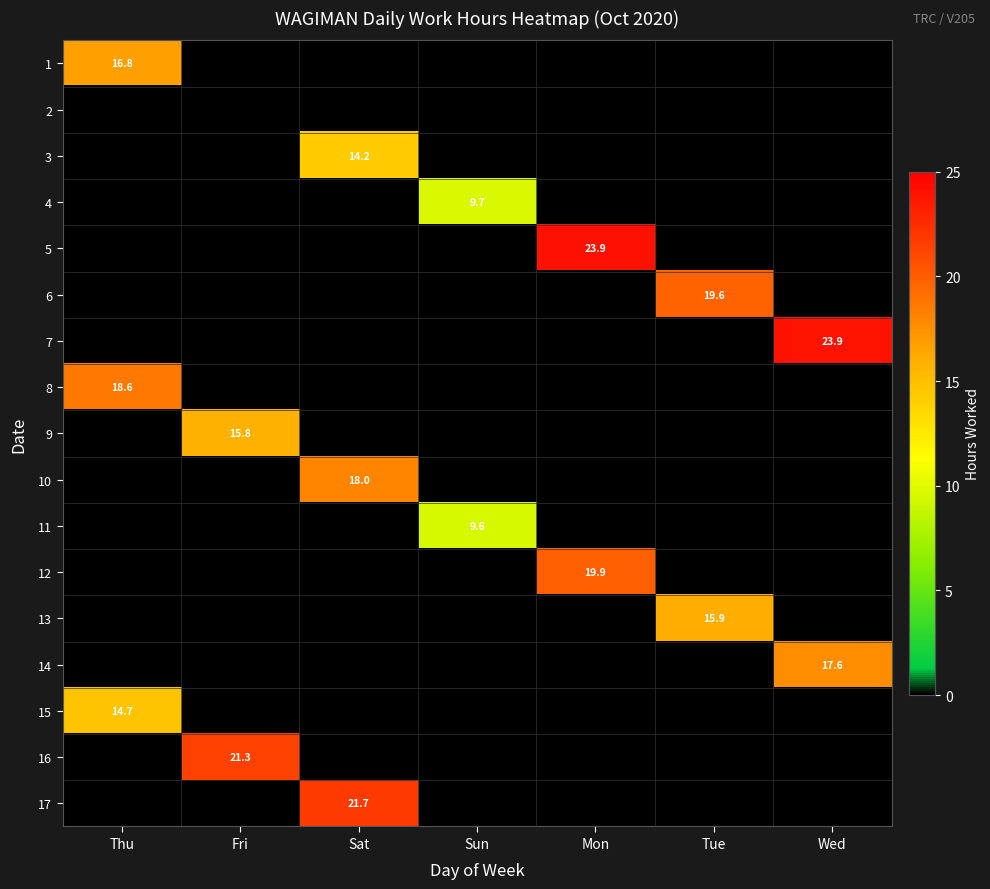

True or false: 16 has a value of 21.3 at Fri.

True